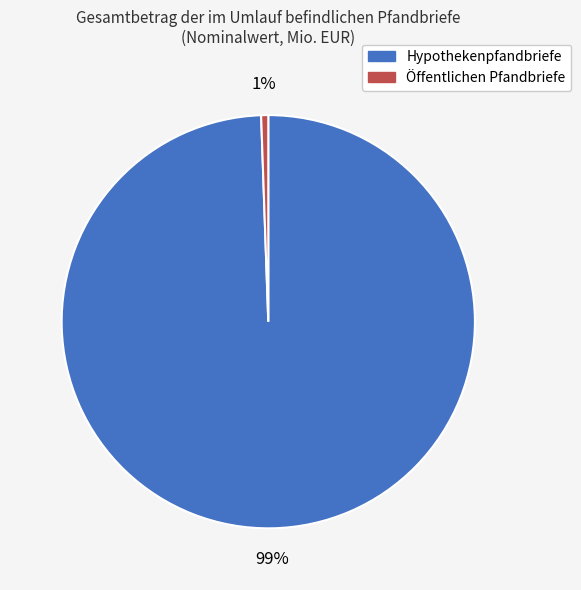

Count the number of slices in the pie.

2